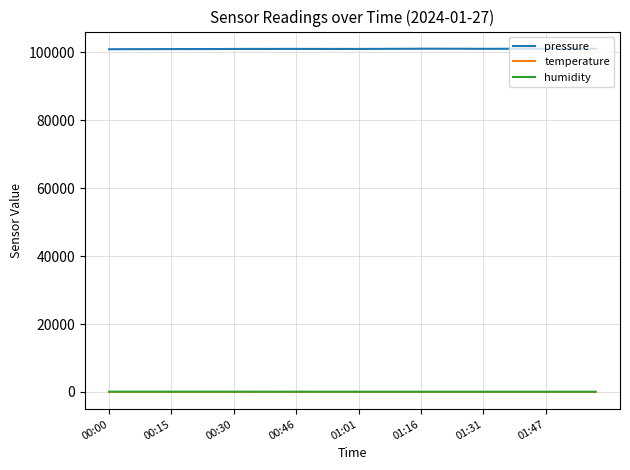

Which series has the largest range (max minus min)?

pressure